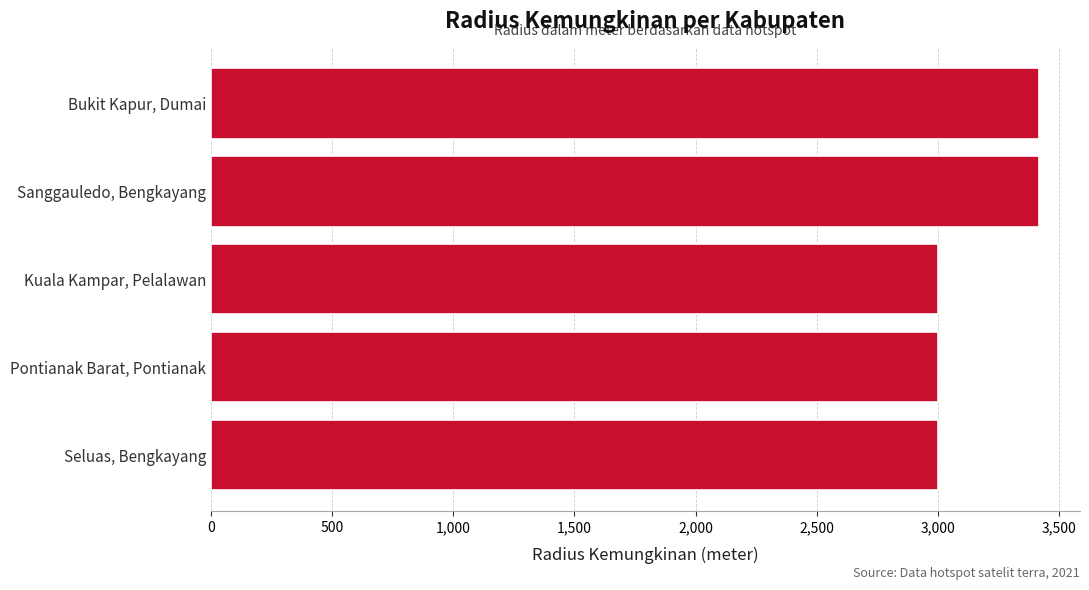

What is the minimum value shown in the chart?

3000